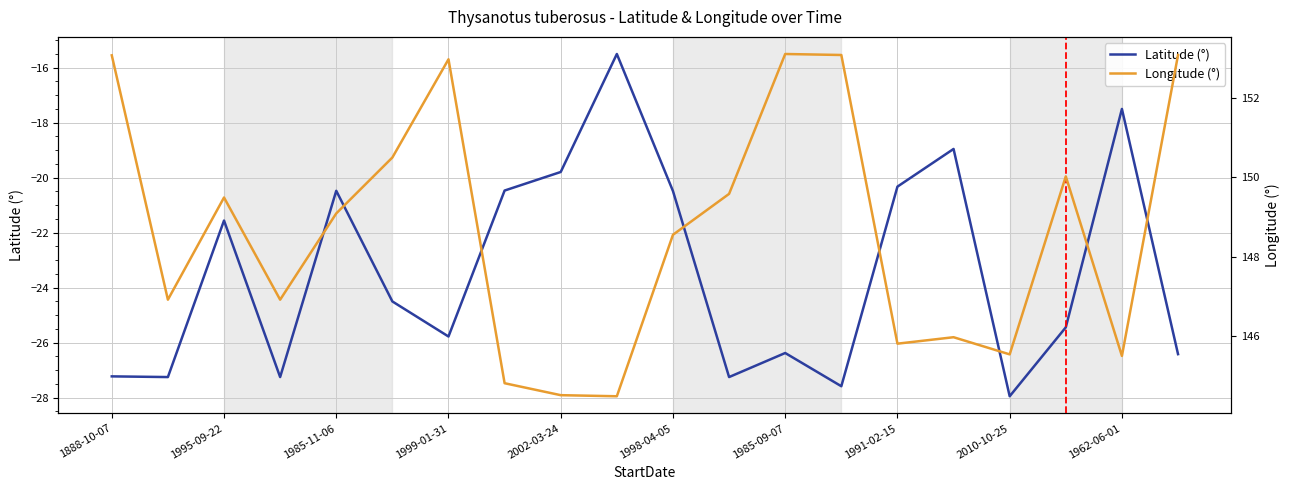

Which series has the largest total across all categories?

Longitude (°)